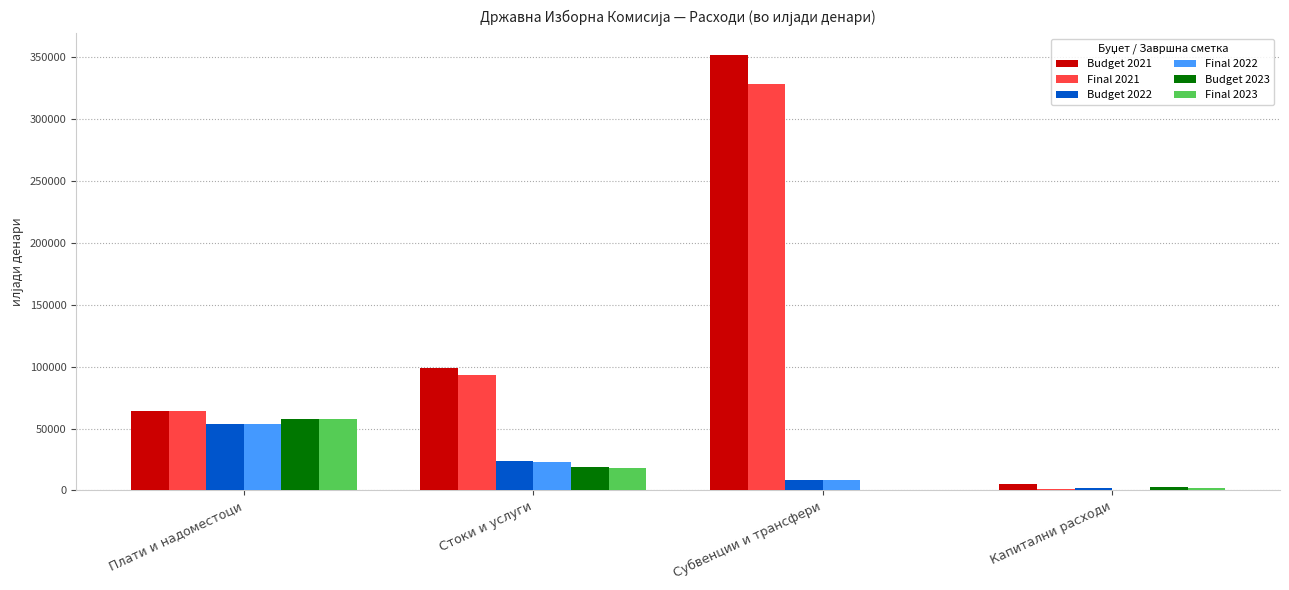

What are all the series names shown in the legend?

Budget 2021, Final 2021, Budget 2022, Final 2022, Budget 2023, Final 2023